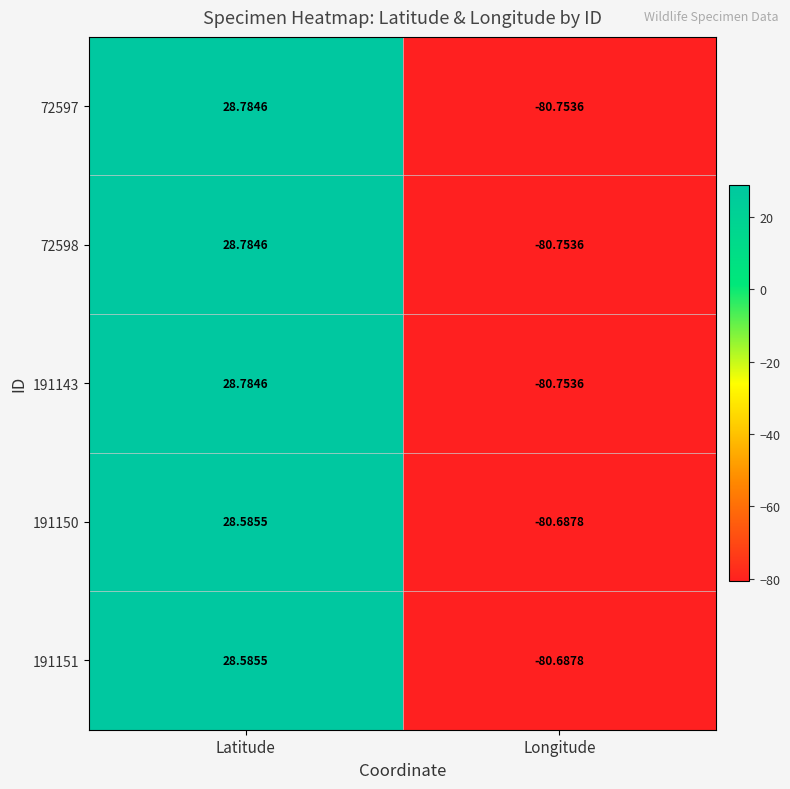

At which category is the sum across all series the highest?

Latitude